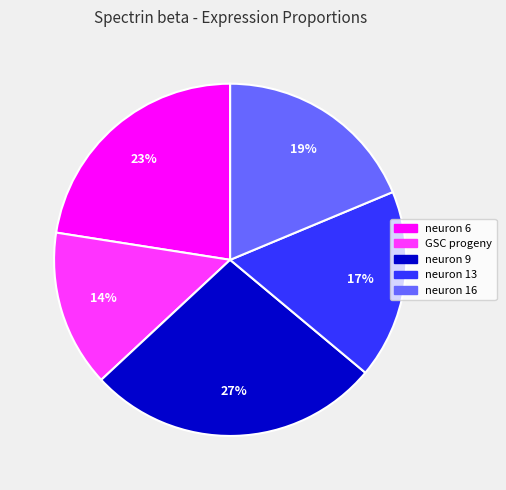

Is it true that neuron 13 is 27% of the pie?

False